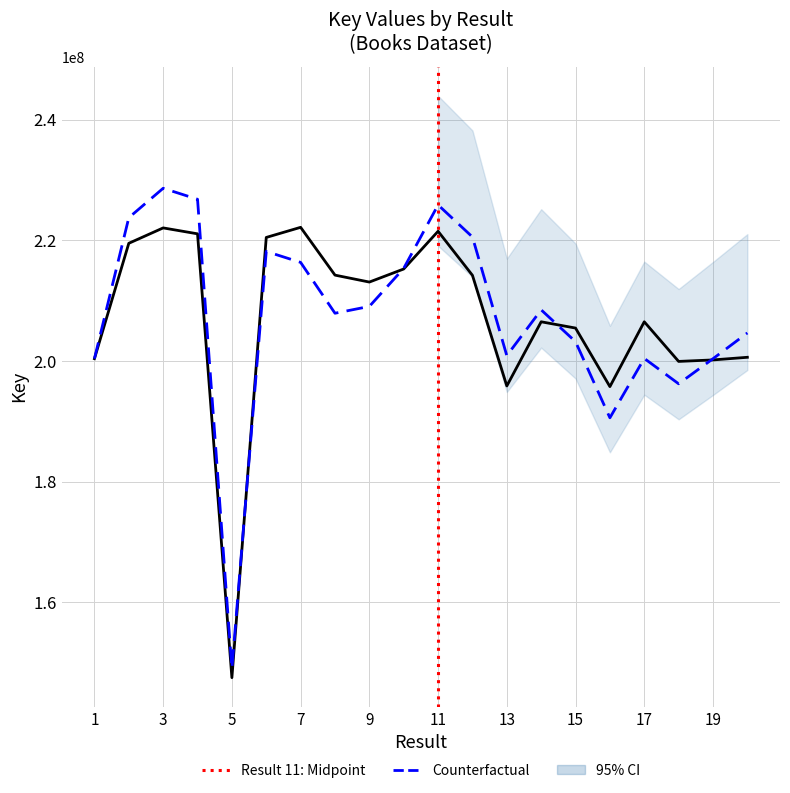

List the labels in order of value, smallest first.

5, 16, 13, 18, 19, 1, 20, 15, 14, 17, 9, 12, 8, 10, 2, 6, 4, 11, 3, 7